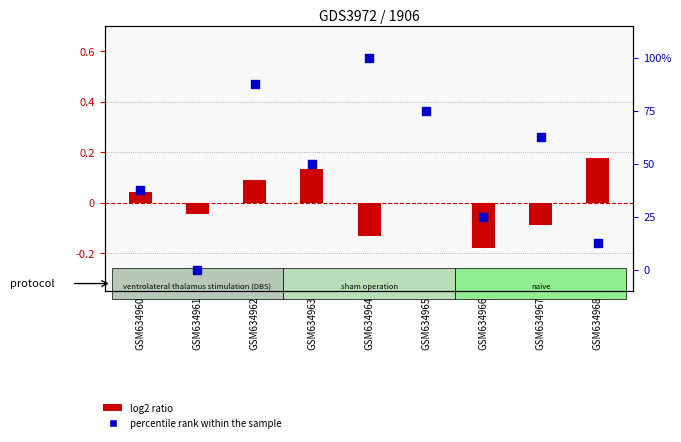

Which series reaches the minimum Y coordinate?

log2 ratio